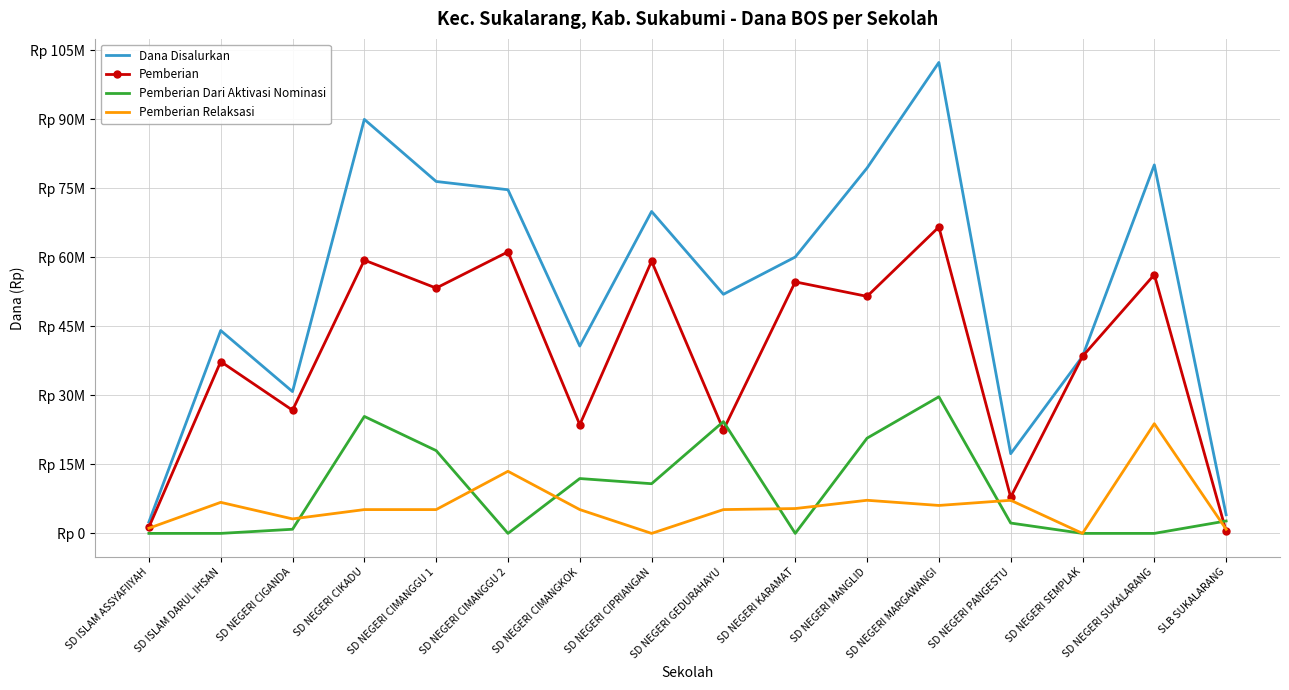

True or false: Pemberian Dari Aktivasi Nominasi has more than 1 interior local peaks.

True